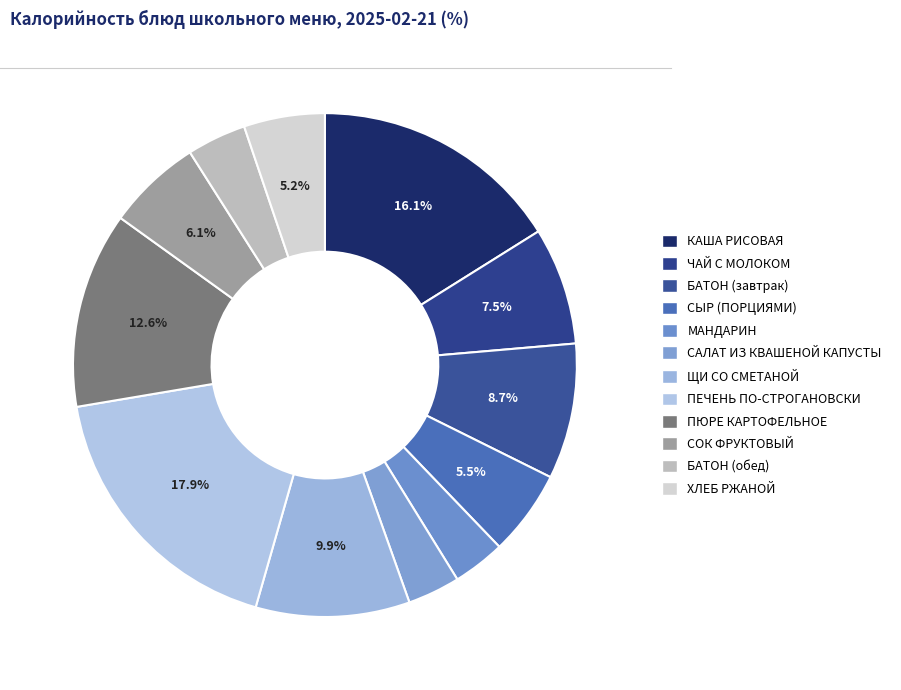

Which category has the biggest portion of the pie?

ПЕЧЕНЬ ПО-СТРОГАНОВСКИ